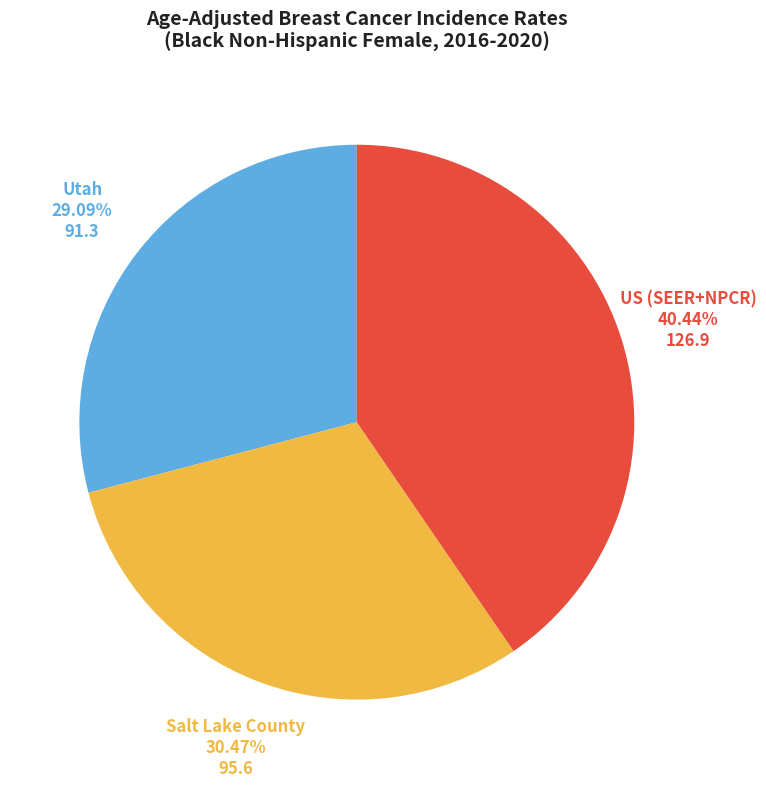

True or false: Utah accounts for 29% of the total.

True